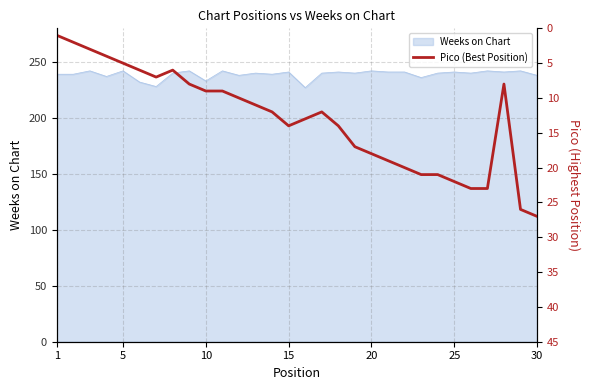

What is the maximum value for Weeks on Chart?

242